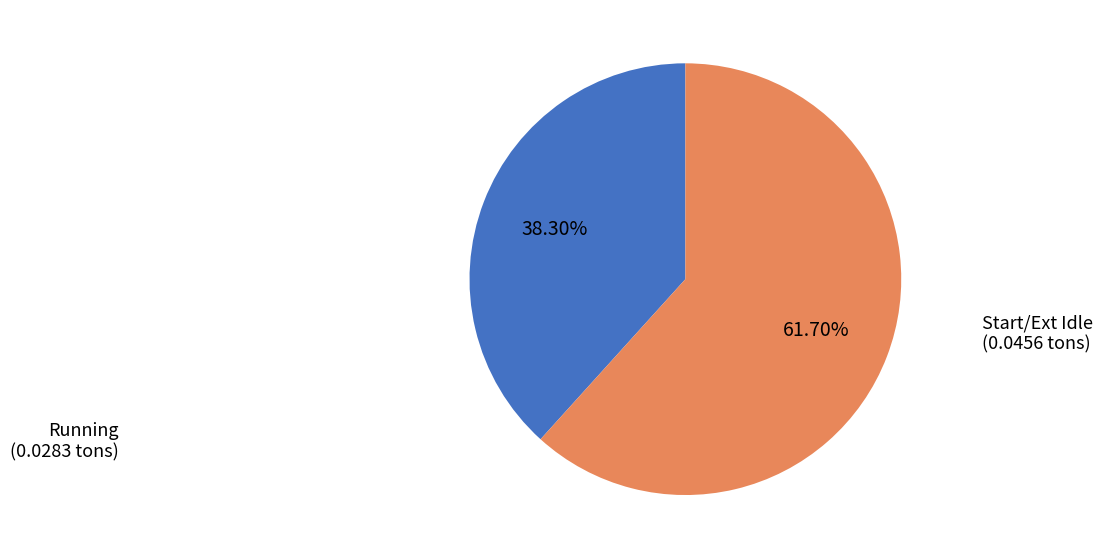

To the nearest percent, what is the difference between the Start/Ext Idle and Running slice percentages?

23%